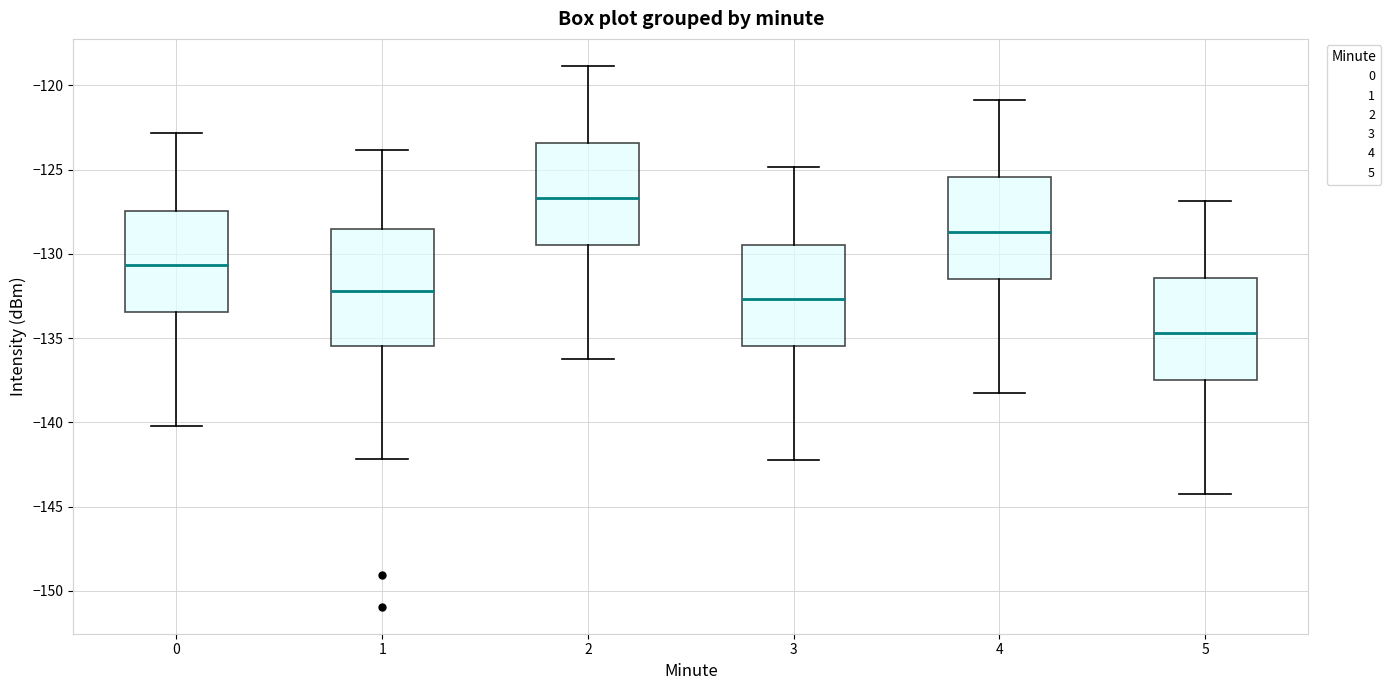

Which box is the tallest, from its lower edge to its upper edge?

1